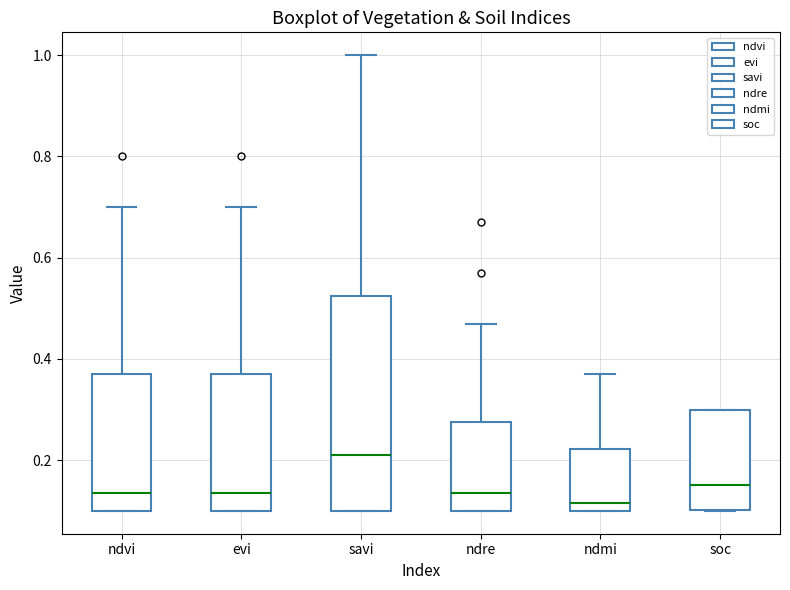

Which box has the highest median line?

savi